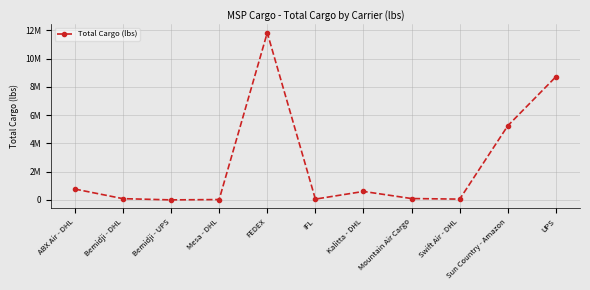

What position from the left is IFL?

6